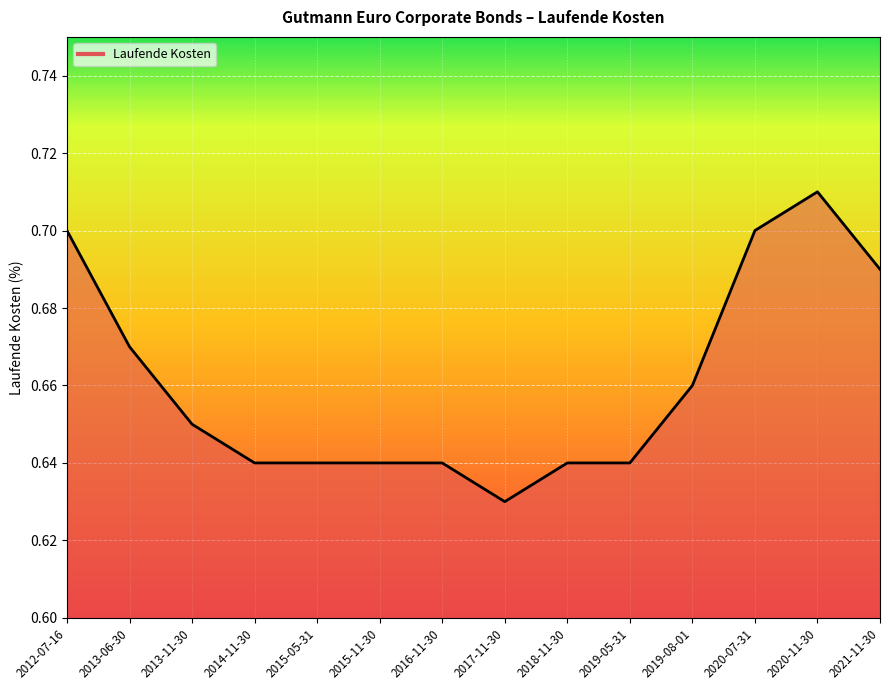

The chart shows a value of 0.2 at 2015-11-30. True or false?

False